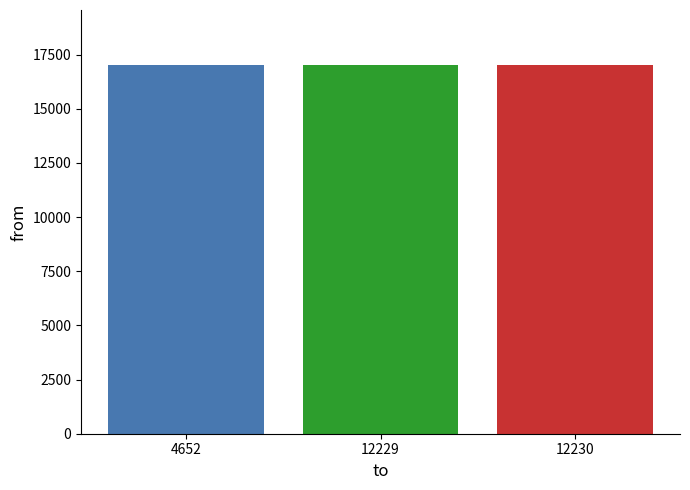

Are the bars grouped side by side (vs. stacked)?

No